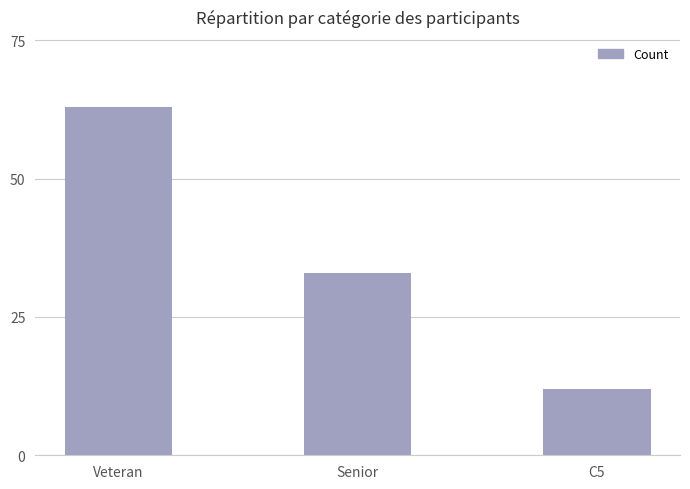

Rank the categories by value from lowest to highest.

C5, Senior, Veteran